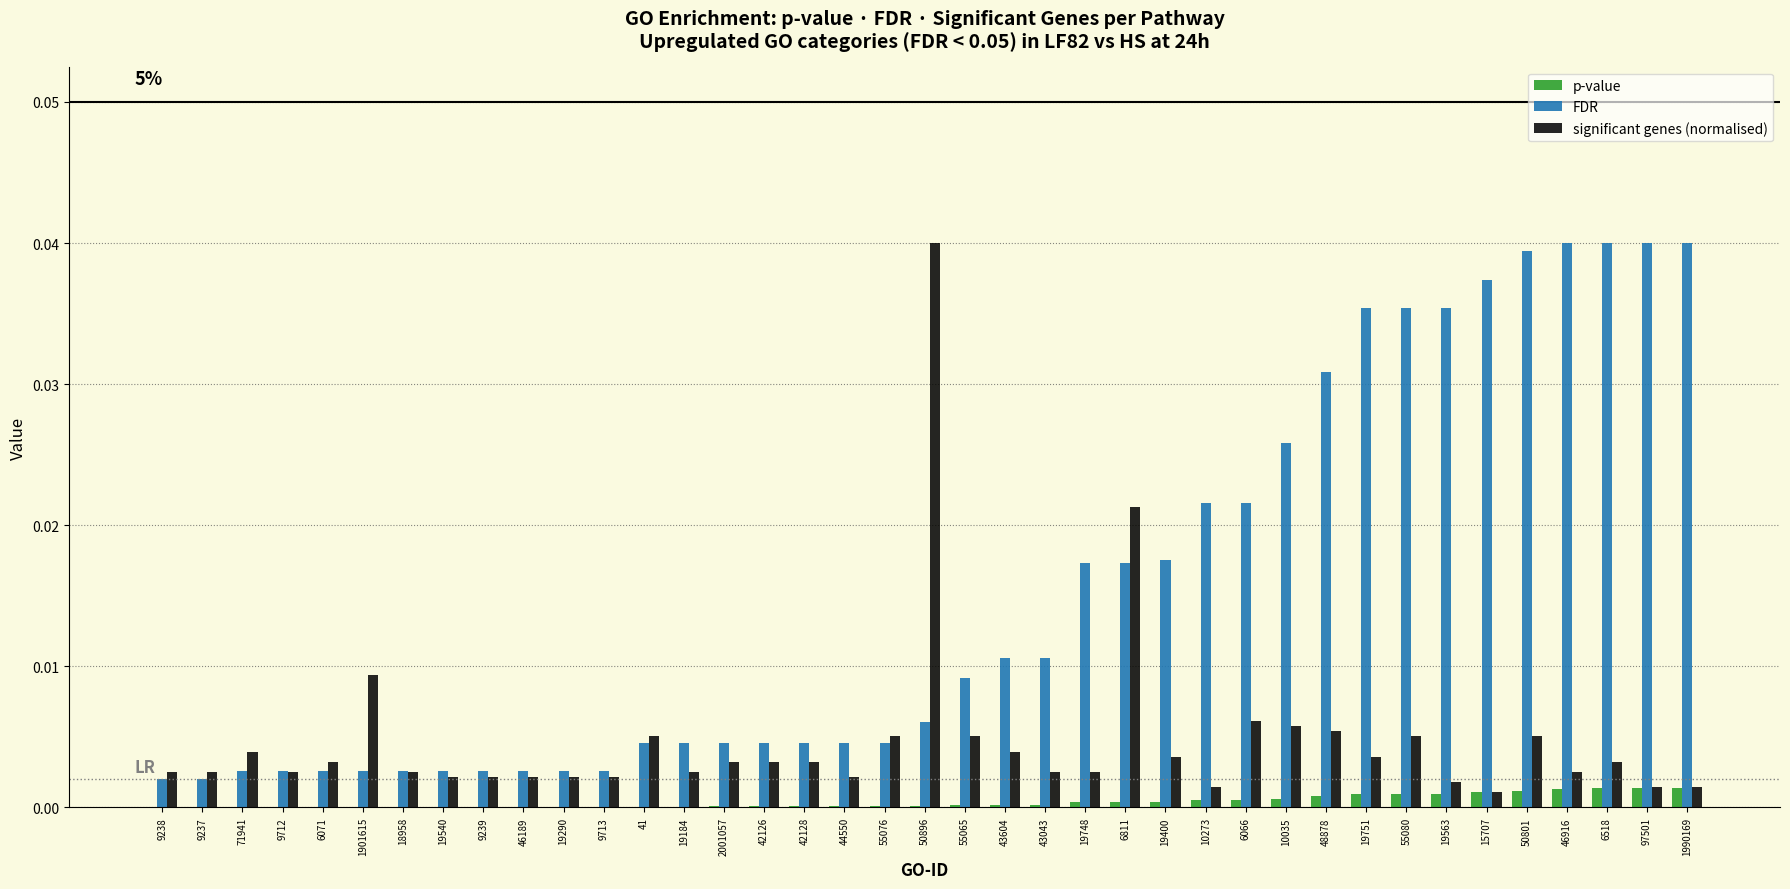

The significant genes (normalised) series shows 0.0 at 42126. True or false?

True